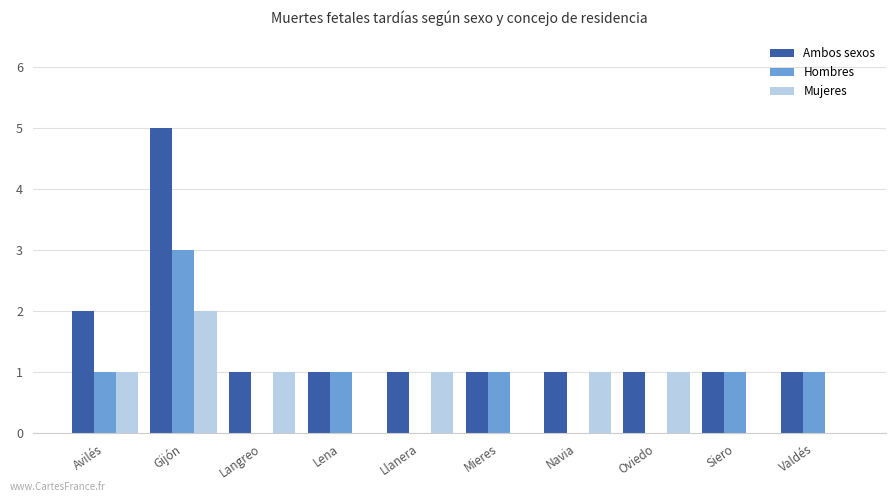

What is the average value of the Mujeres series?

1